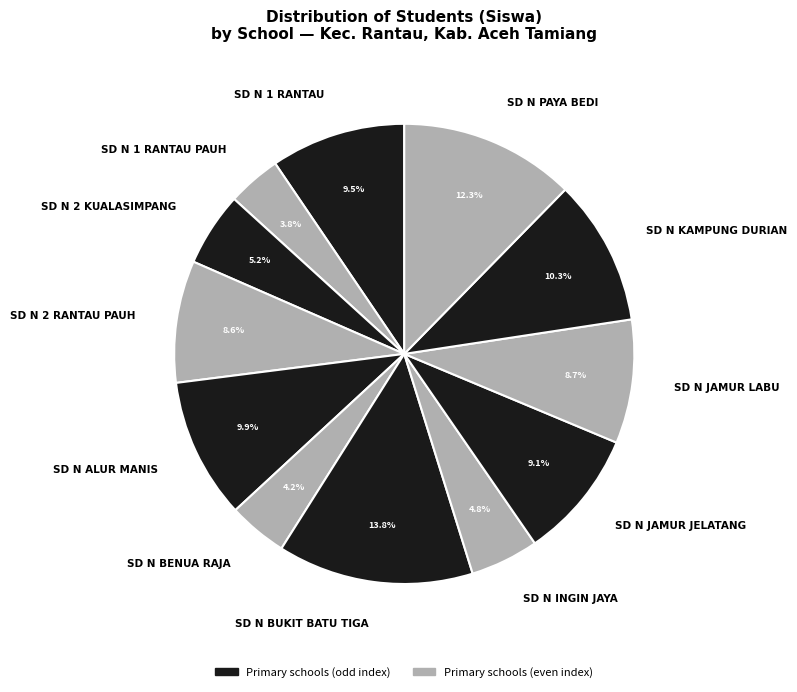

To the nearest percent, what is the difference between the largest and smallest slice percentages?

10%